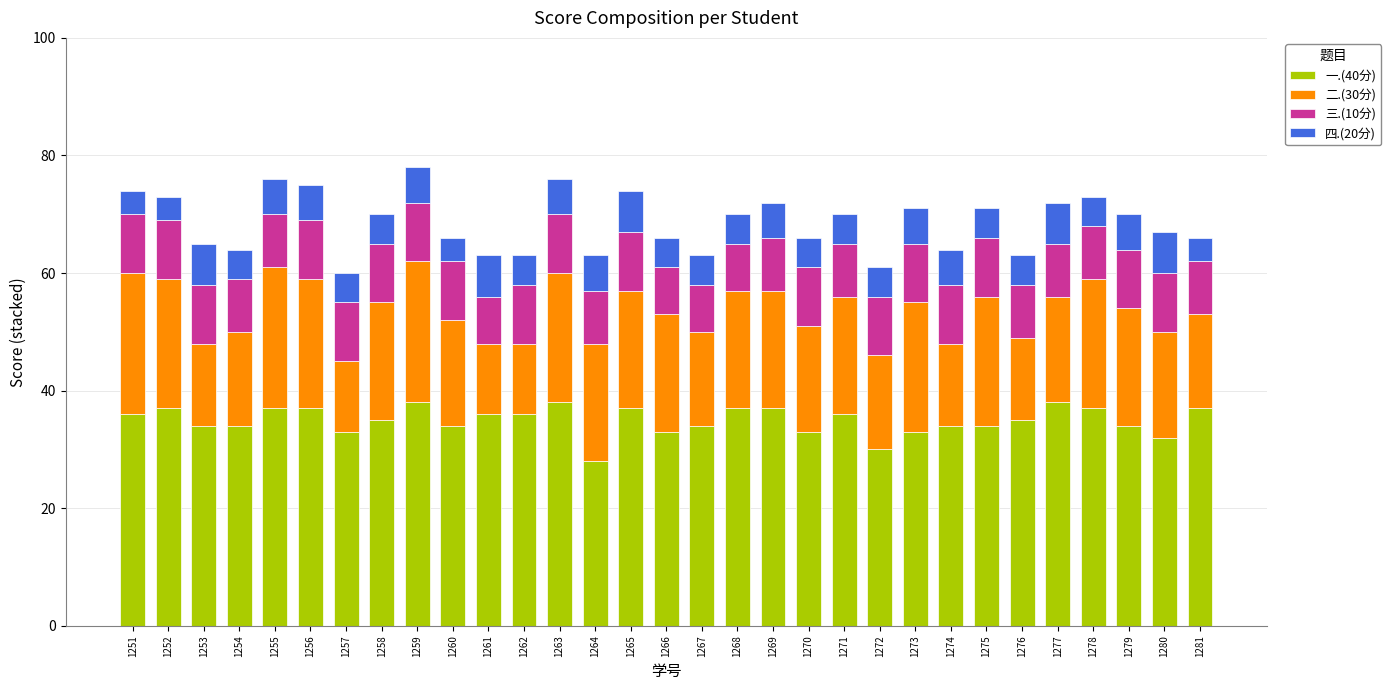

What is the difference between the maximum and minimum values in the 一.(40分) series?

10